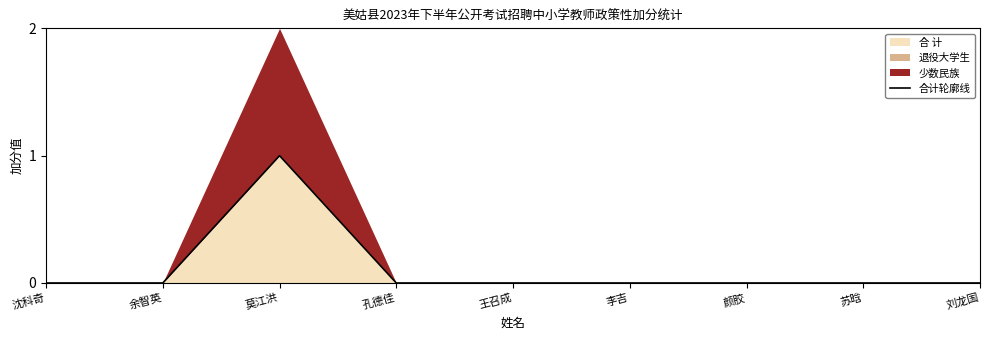

List the labels in order of value, smallest first.

沈科奇, 余智英, 孔德佳, 王召成, 李吉, 颜胶, 苏晗, 刘龙国, 莫江洪